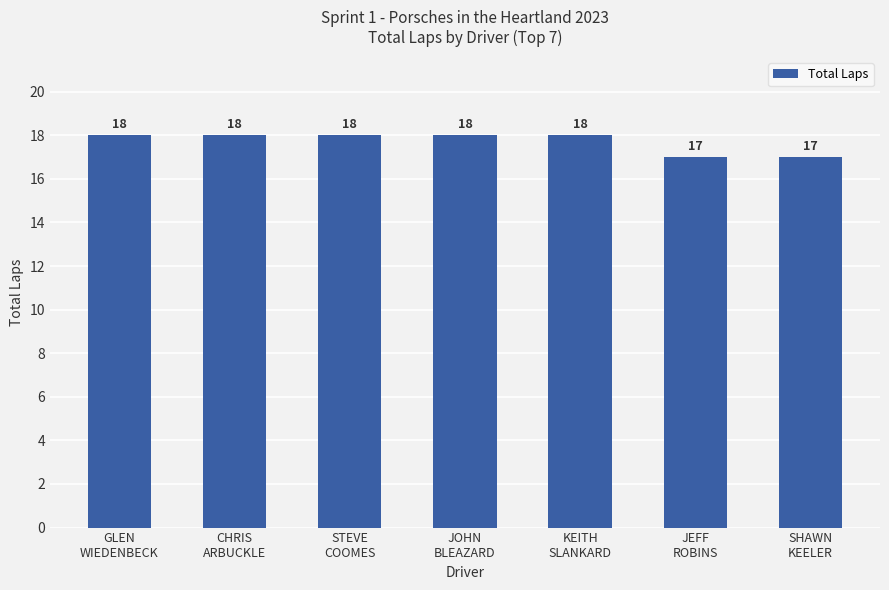

What is the sum of all values?

124